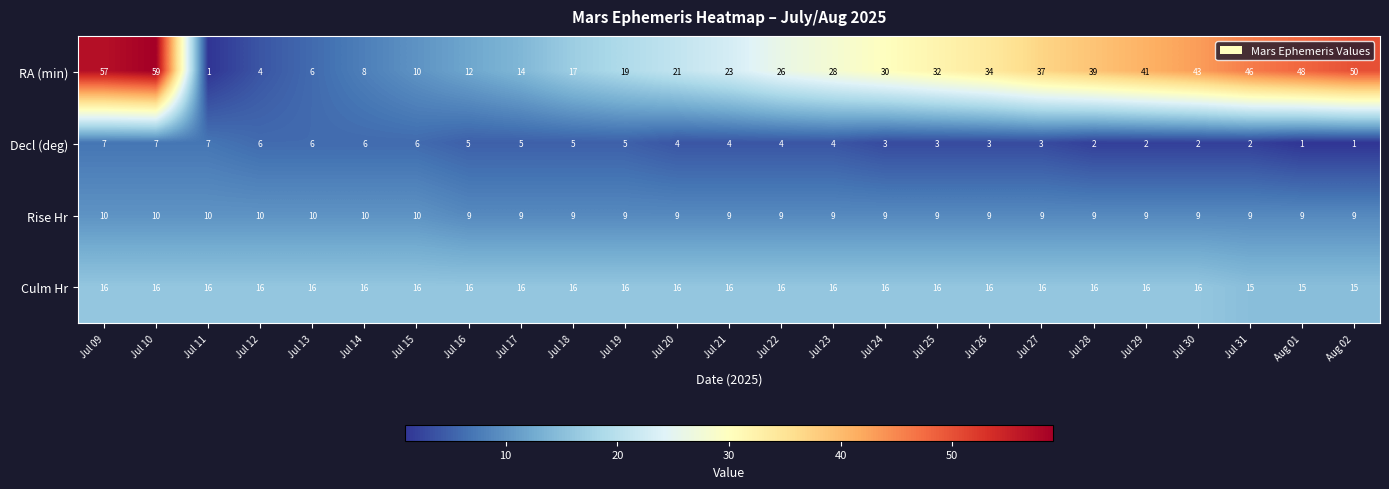

The Decl (deg) series shows 5 at Jul 27. True or false?

False